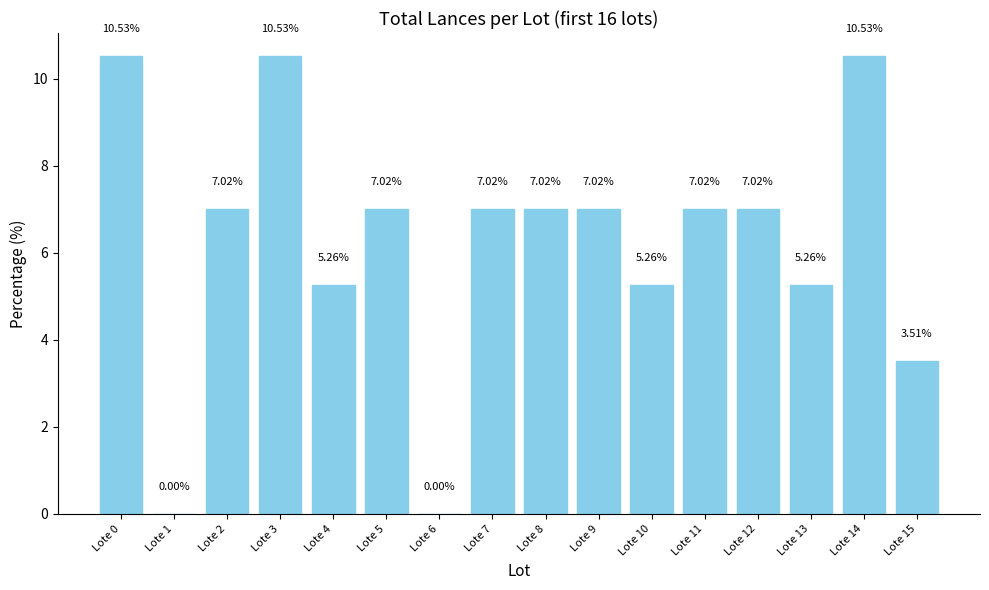

What is the sum of all values?

100.0